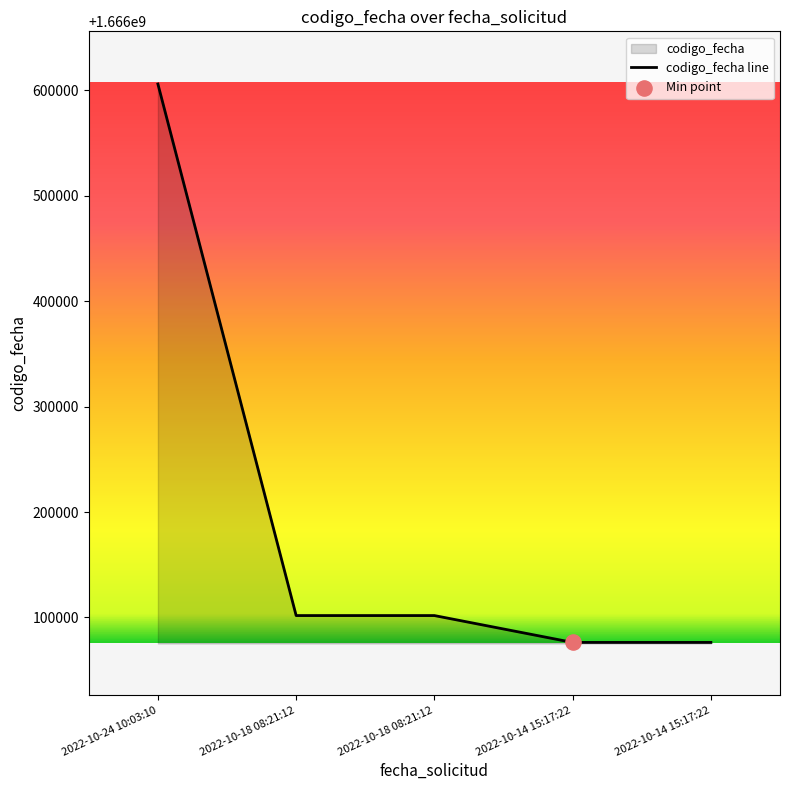

What is the change in value from 2022-10-18 08:21:12 to 2022-10-14 15:17:22?

-25479